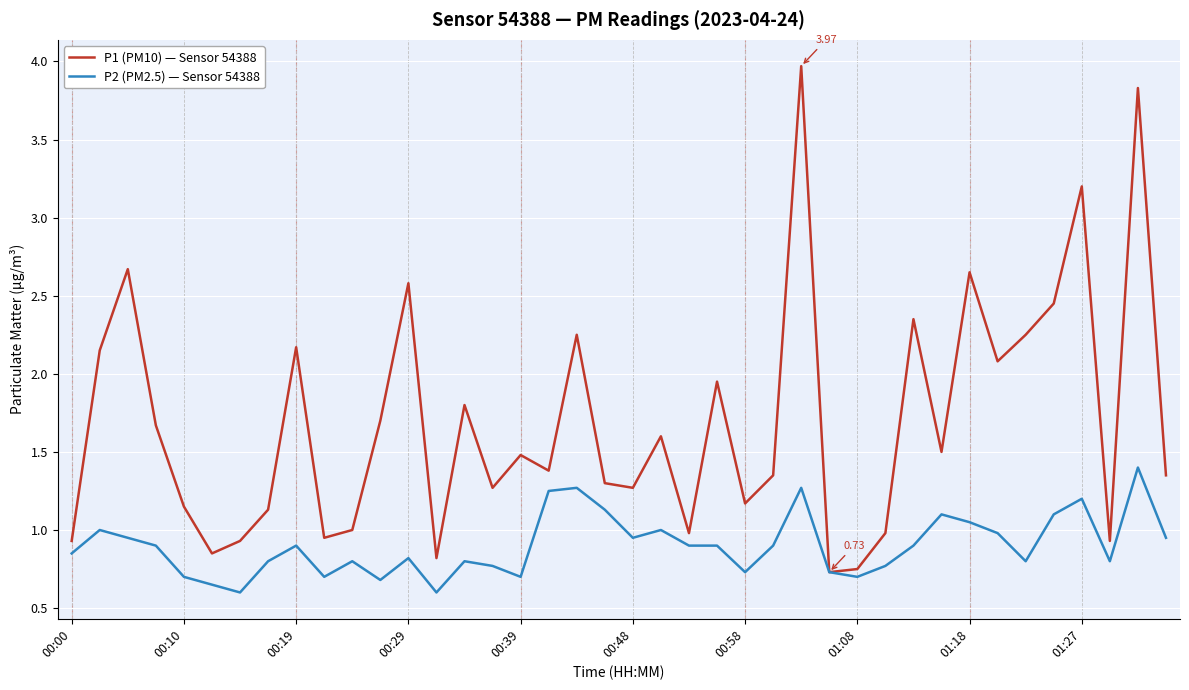

Which series has the widest spread of values?

P1 (PM10) — Sensor 54388